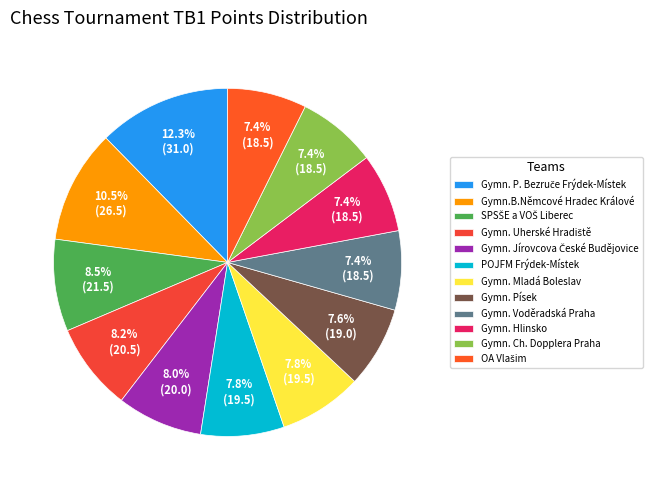

To the nearest percent, what portion does OA Vlašim represent?

7%